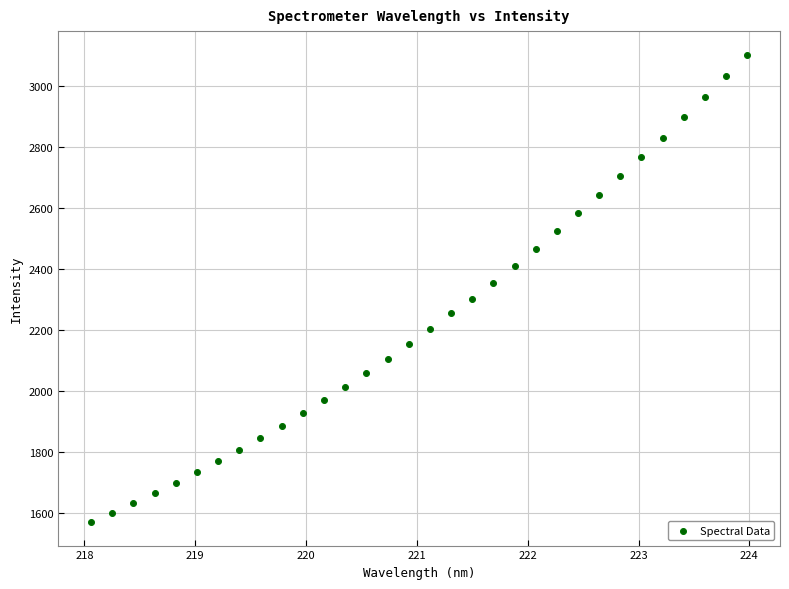

What is the range of X values (max minus min)?

5.9